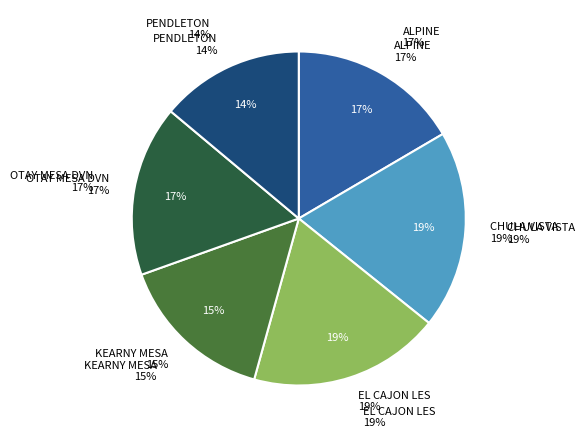

How many segments does this pie chart have?

6